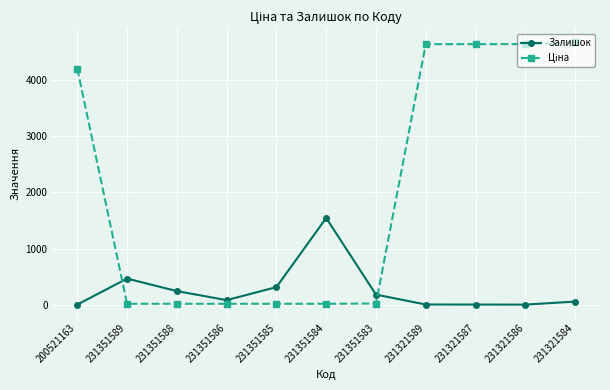

What is the maximum value shown in the chart?

4672.9